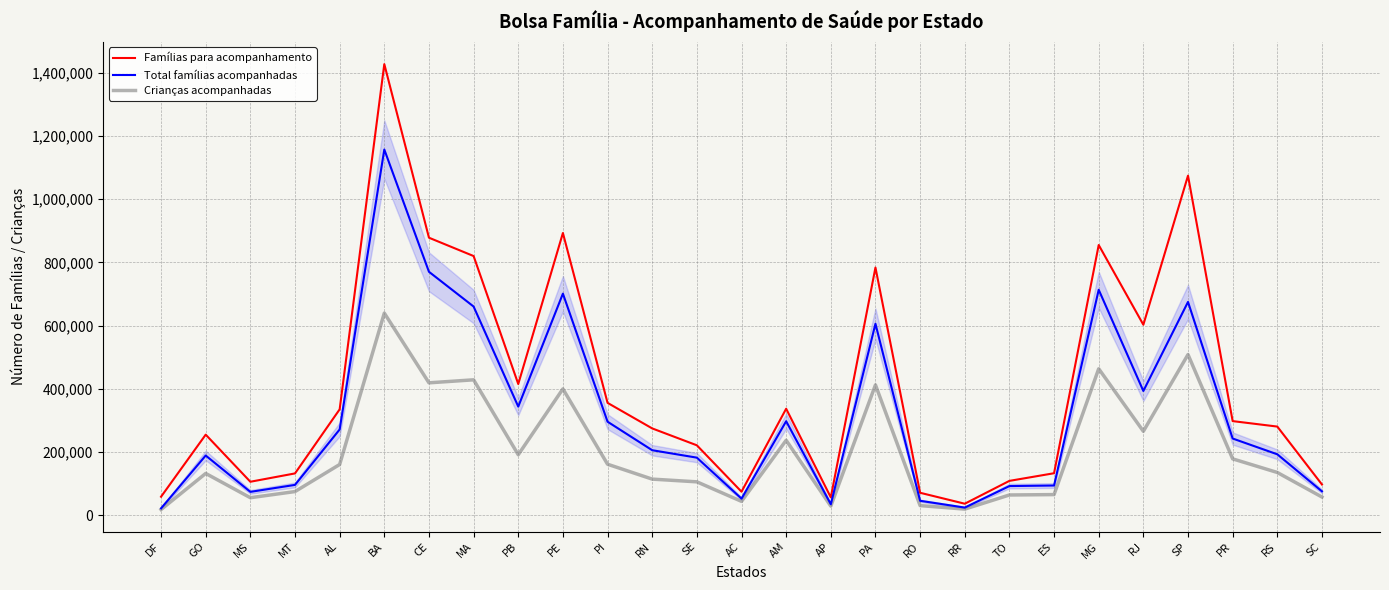

What position from the right is RO?

10